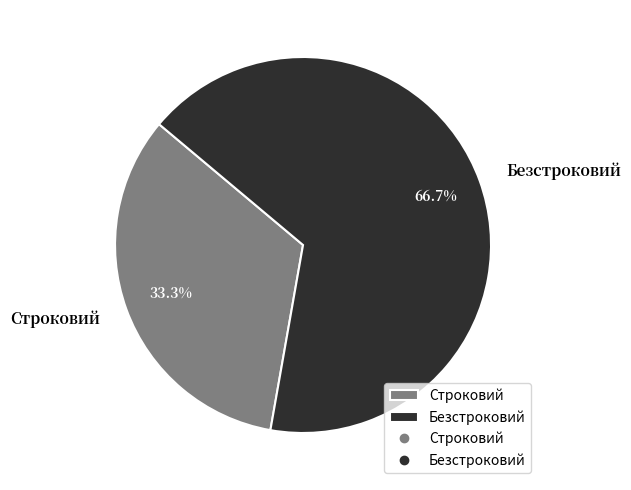

True or false: Безстроковий accounts for 52% of the total.

False